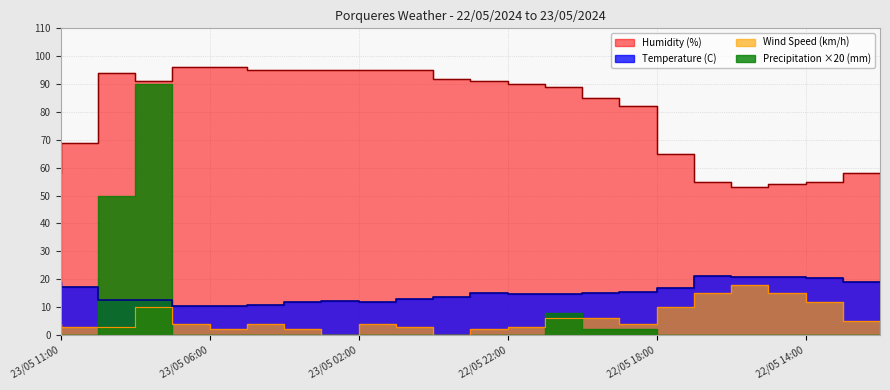

What is the value of the Wind Speed (km/h) point at the 22nd from the left?

12.0